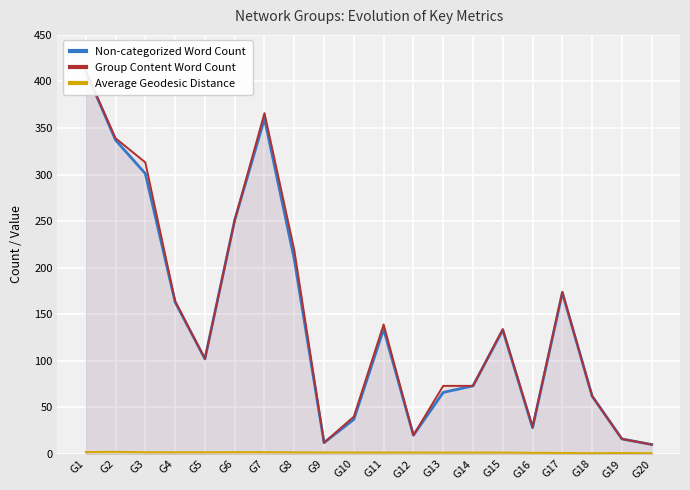

Where is the first local minimum for Group Content Word Count?

G5